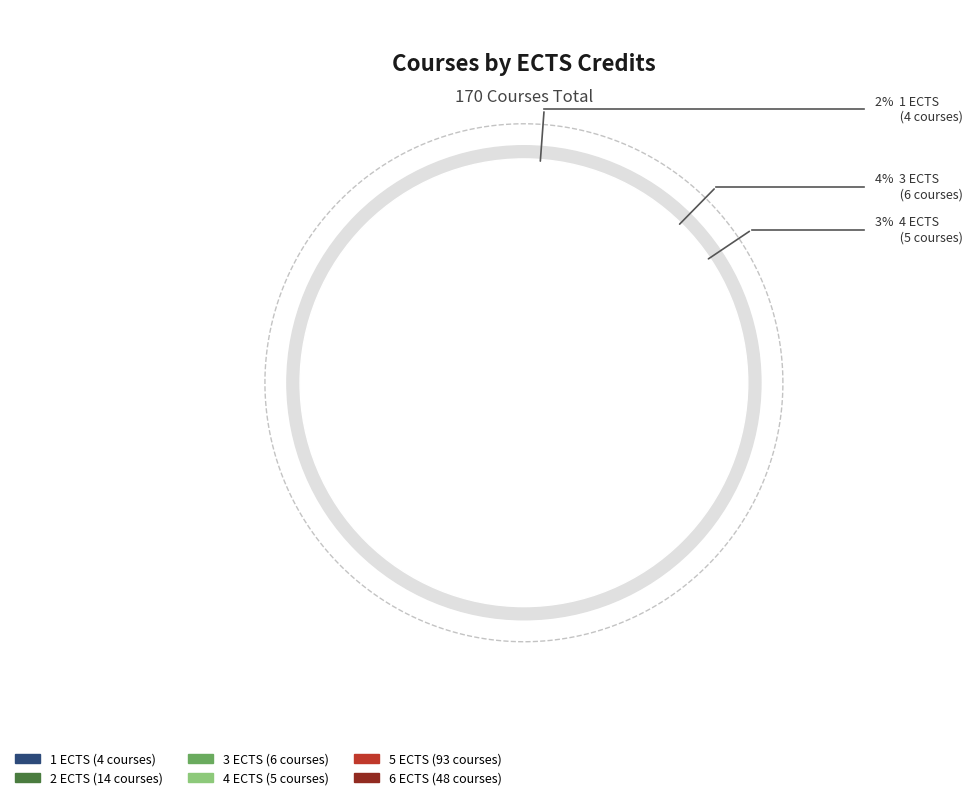

Does 5 ECTS represent more than half of the total?

Yes